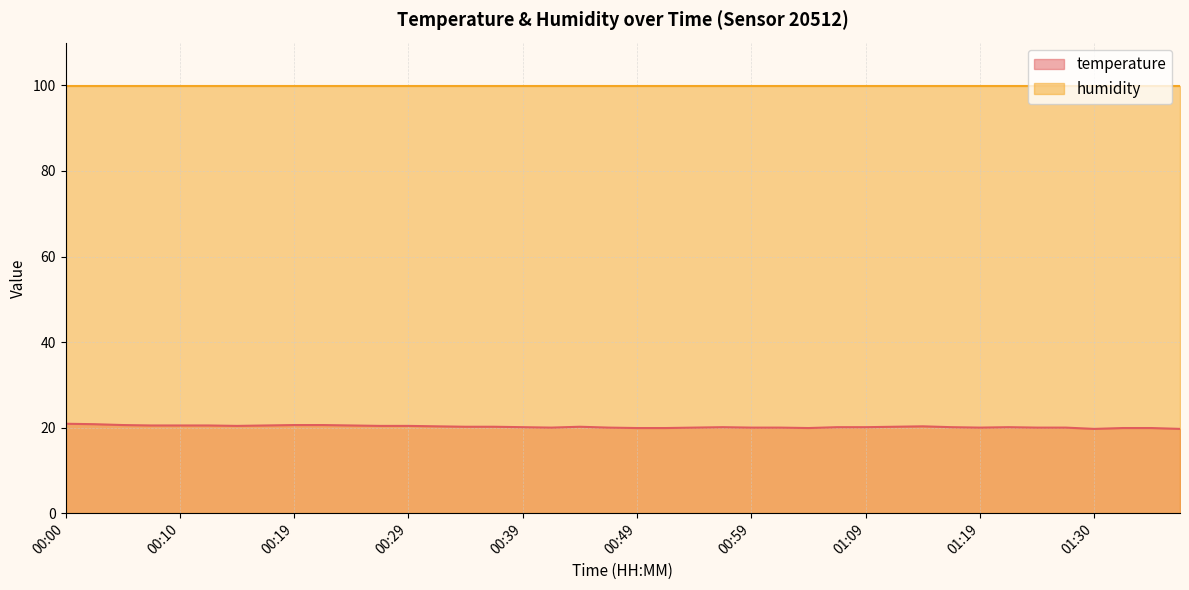

Rank the categories by value from lowest to highest.

01:30, 01:37, 00:49, 00:52, 01:04, 01:32, 01:35, 00:42, 00:47, 00:54, 00:59, 01:02, 01:19, 01:25, 01:27, 00:39, 00:57, 01:07, 01:09, 01:17, 01:22, 00:34, 00:37, 00:44, 01:12, 00:32, 01:14, 00:14, 00:27, 00:29, 00:07, 00:10, 00:12, 00:17, 00:24, 00:05, 00:19, 00:22, 00:02, 00:00